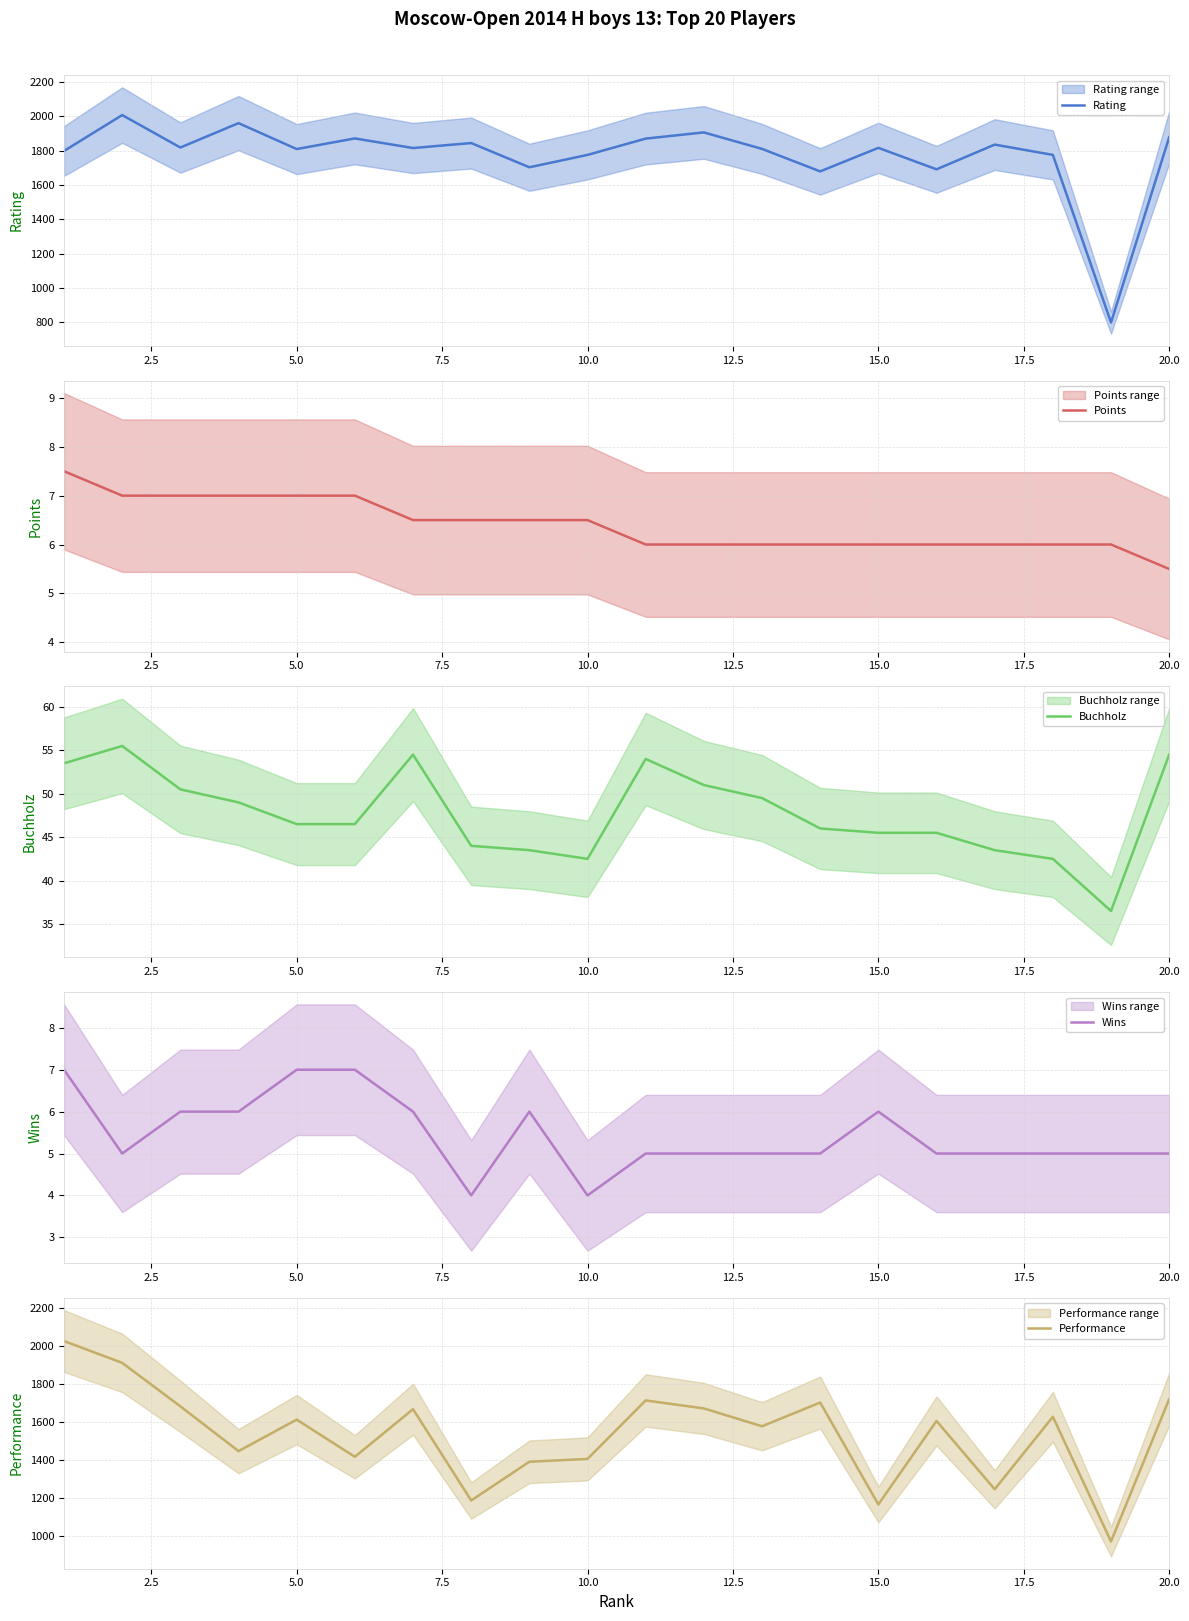

Reading left to right, transcribe all the data shown in this chart.

Rating: 1799.0	2008.0	1819.0	1961.0	1810.0	1872.0	1816.0	1845.0	1704.0	1776.0	1871.0	1907.0	1811.0	1680.0	1817.0	1692.0	1836.0	1776.0	800.0	1879.0
Points: 7.5	7.0	7.0	7.0	7.0	7.0	6.5	6.5	6.5	6.5	6.0	6.0	6.0	6.0	6.0	6.0	6.0	6.0	6.0	5.5
Buchholz: 53.5	55.5	50.5	49.0	46.5	46.5	54.5	44.0	43.5	42.5	54.0	51.0	49.5	46.0	45.5	45.5	43.5	42.5	36.5	54.5
Wins: 7.0	5.0	6.0	6.0	7.0	7.0	6.0	4.0	6.0	4.0	5.0	5.0	5.0	5.0	6.0	5.0	5.0	5.0	5.0	5.0
Performance: 2027.0	1912.0	1683.0	1447.0	1613.0	1417.0	1668.0	1187.0	1391.0	1406.0	1714.0	1672.0	1578.0	1703.0	1166.0	1606.0	1246.0	1628.0	971.0	1721.0